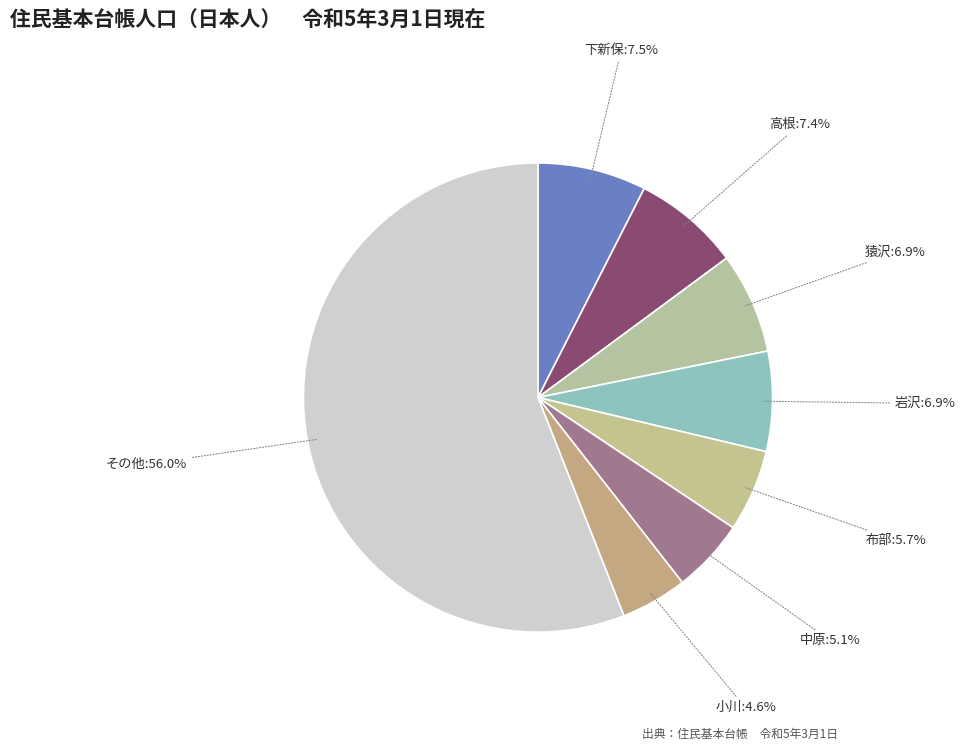

How many segments does this pie chart have?

8